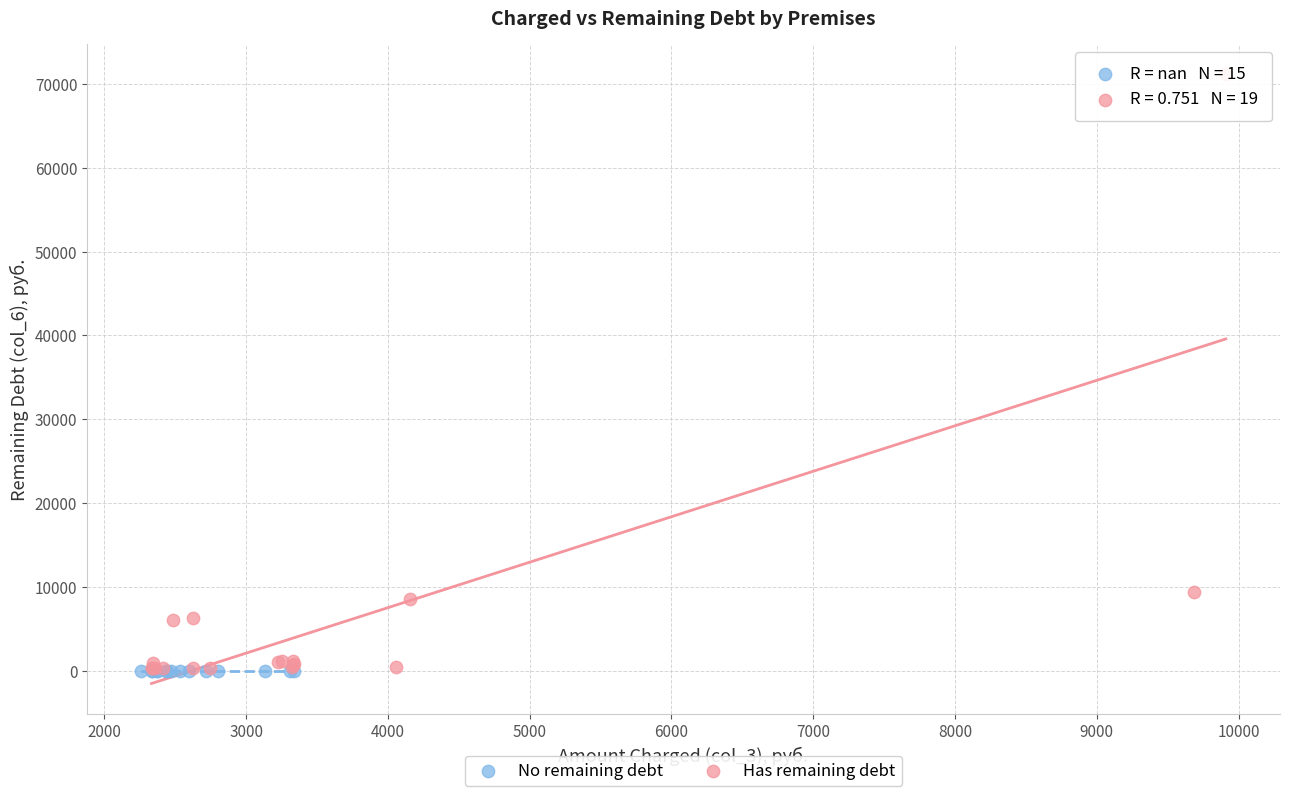

Which series reaches the maximum Y coordinate?

Has remaining debt